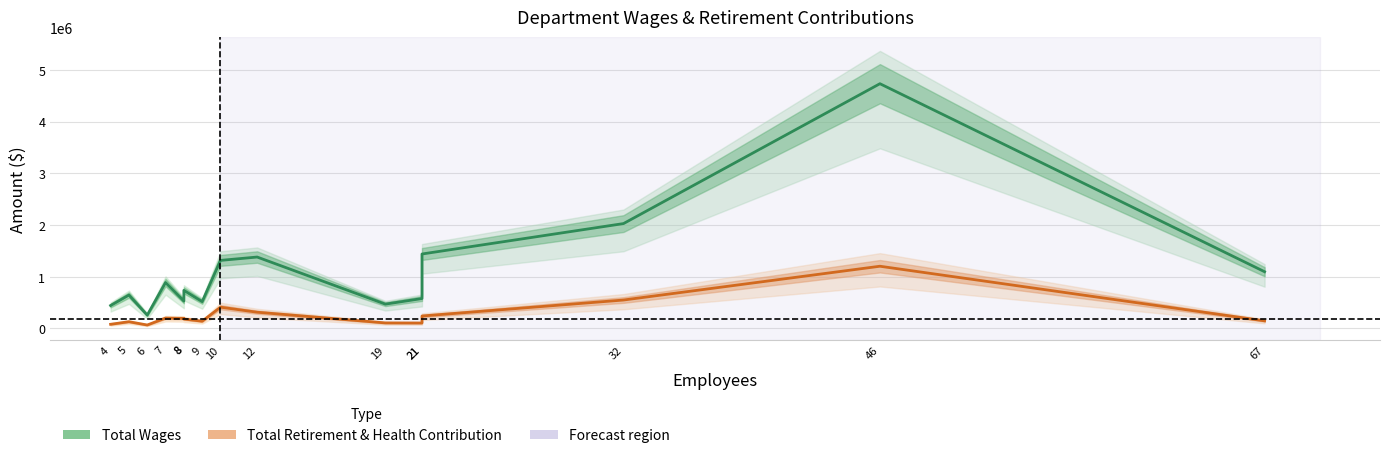

What is the difference between the second highest and minimum values in the Total Wages series?

1770203